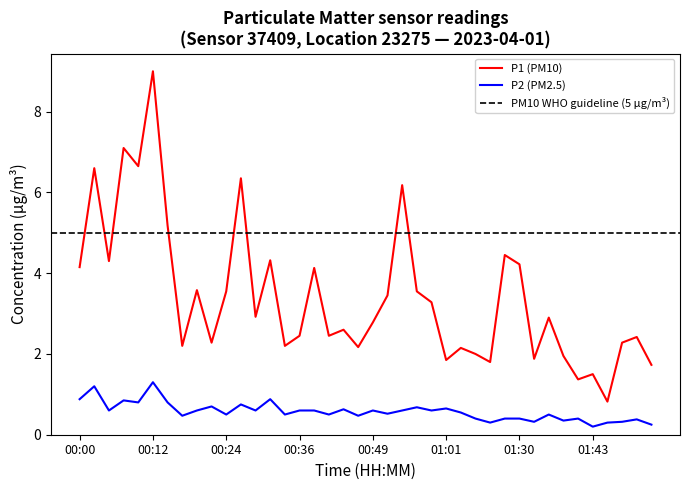

What is the difference between the highest and lowest values at 00:05?

3.7